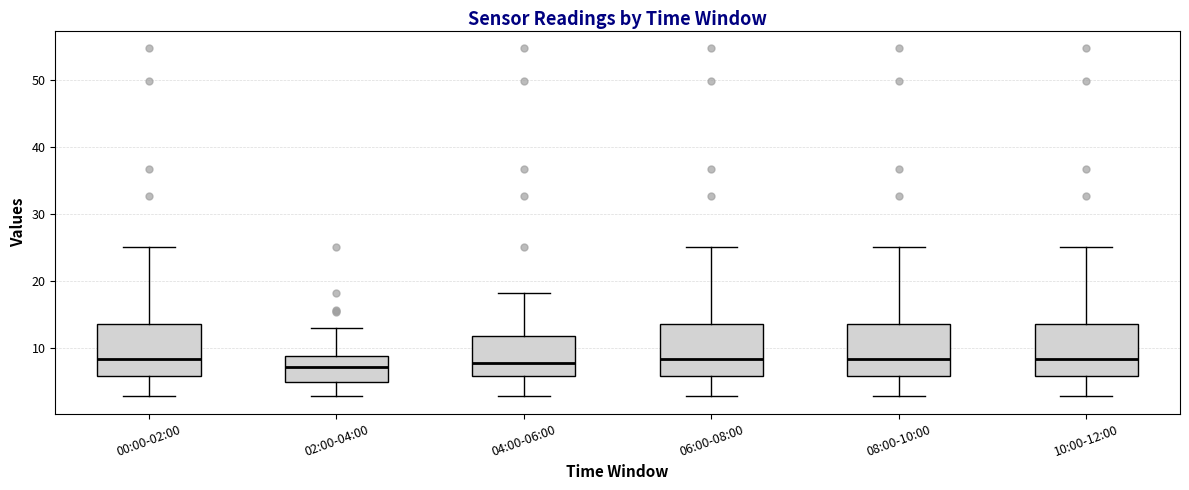

Reading left to right, read every box against the y-axis: the position of its median line, the range the box covers, and the ends of its whiskers. The values are not printed on the chart, so give them approximately, as read against the axis.

00:00-02:00: median 8, box 6 to 14, whiskers 3 to 25
02:00-04:00: median 7, box 5 to 9, whiskers 3 to 13
04:00-06:00: median 8, box 6 to 12, whiskers 3 to 18
06:00-08:00: median 8, box 6 to 14, whiskers 3 to 25
08:00-10:00: median 8, box 6 to 14, whiskers 3 to 25
10:00-12:00: median 8, box 6 to 14, whiskers 3 to 25